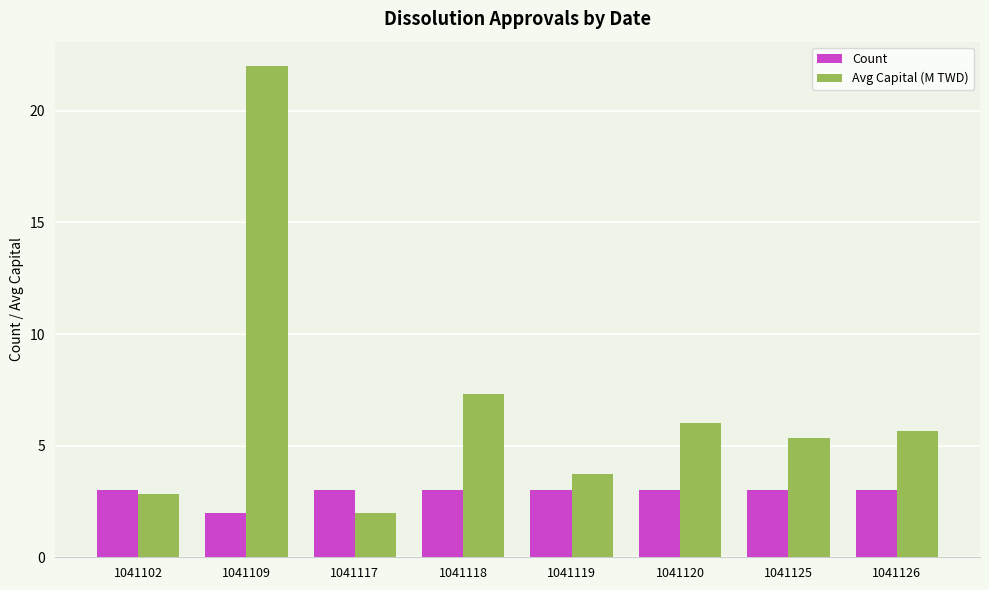

List the series in order of their overall mean, lowest first.

Count, Avg Capital (M TWD)